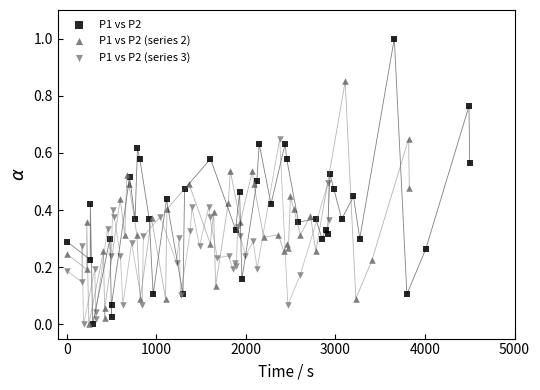

What are all the series names shown in the legend?

P1 vs P2, P1 vs P2 (series 2), P1 vs P2 (series 3)